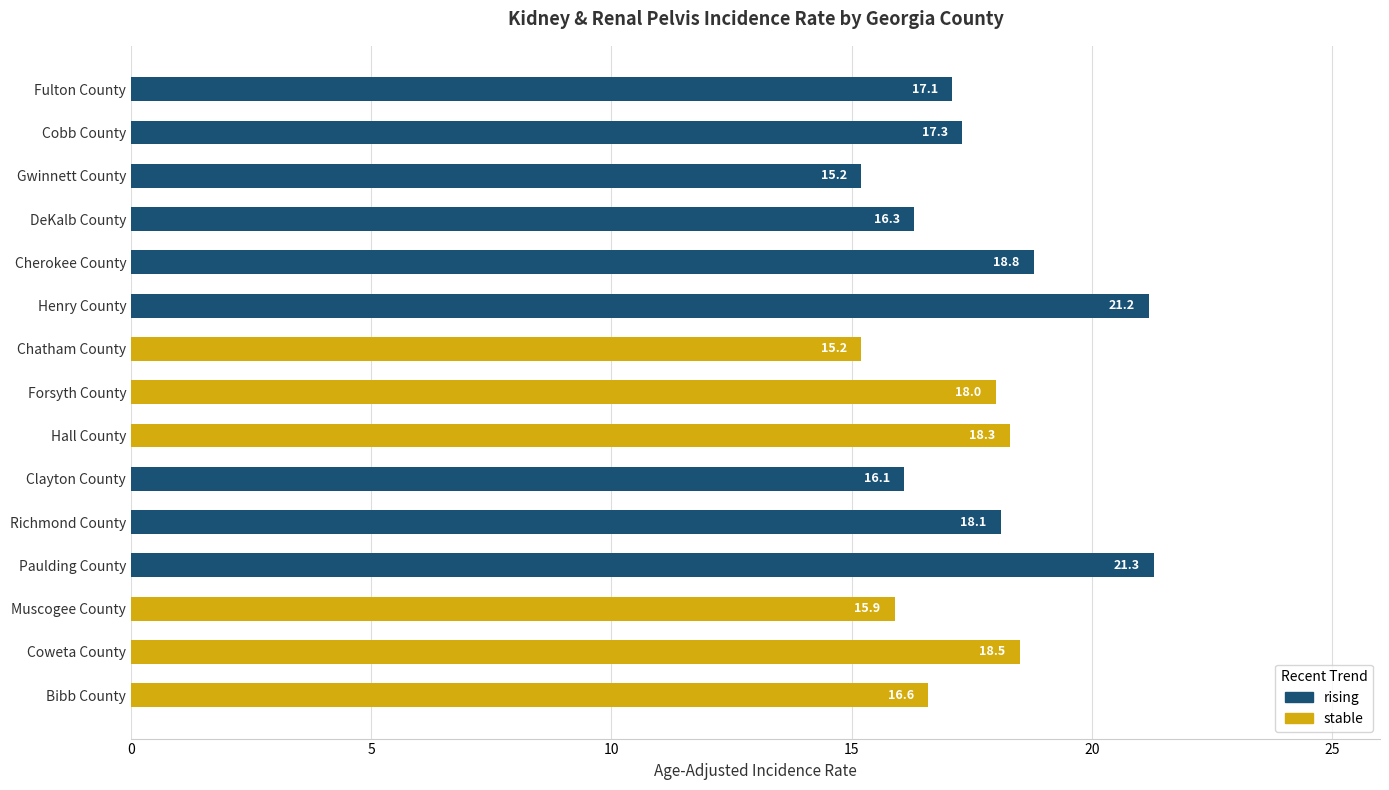

What is the sum of all values?

263.9